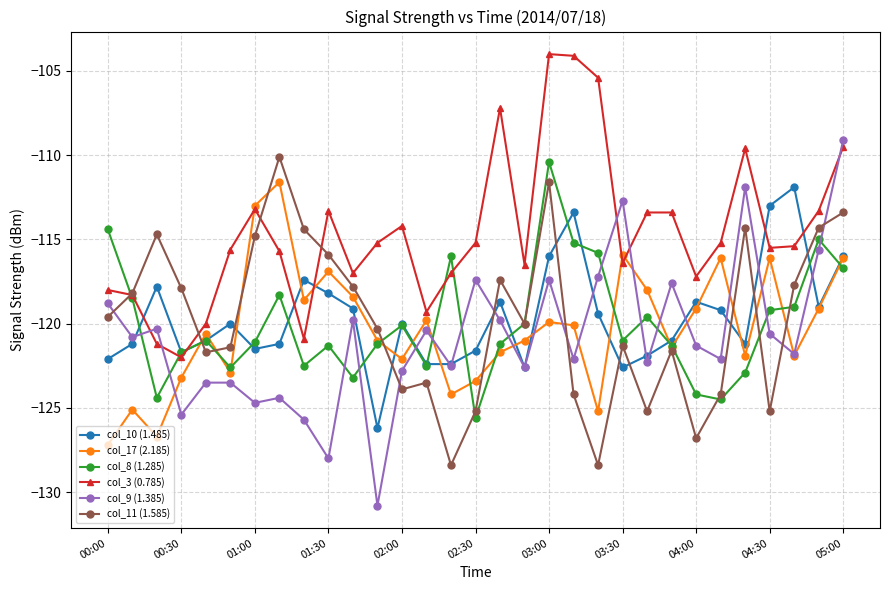

Which series has the widest spread of values?

col_9 (1.385)